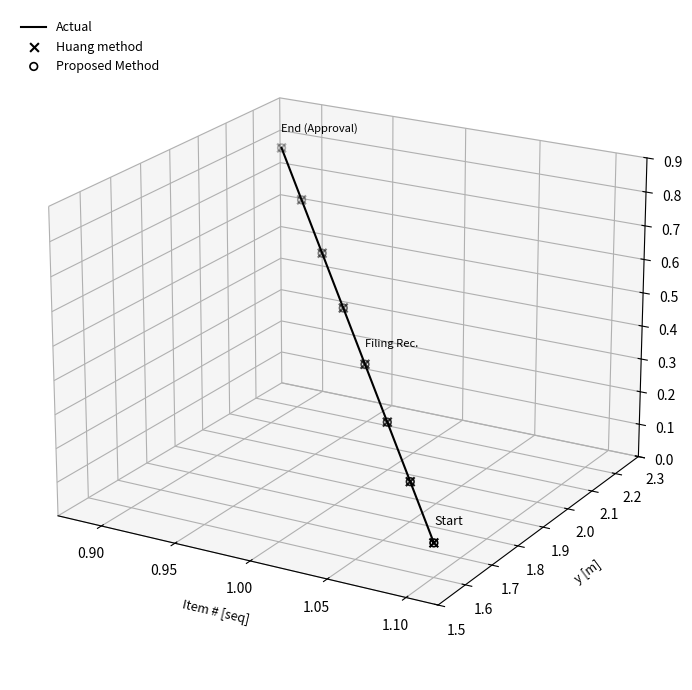

What are all the series names shown in the legend?

Actual, Huang method, Proposed Method